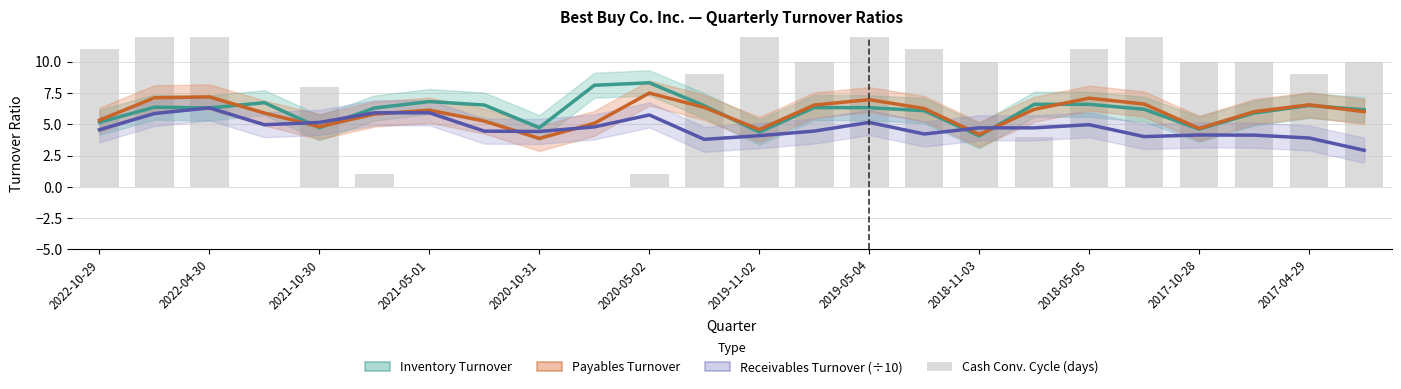

How many values in the Cash Conversion Cycle (days, clipped) series exceed 10?

8